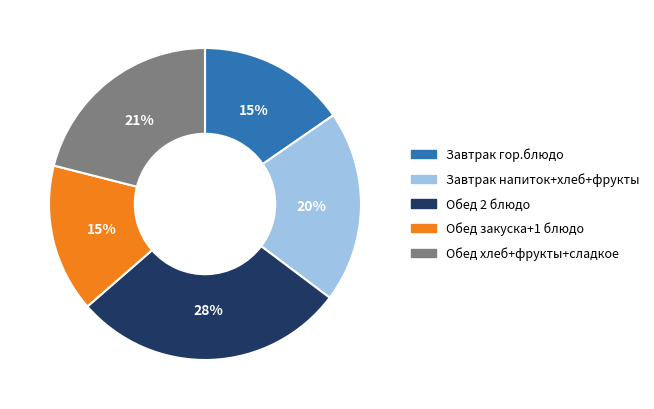

Is the sum of Обед хлеб+фрукты+сладкое and Обед 2 блюдо greater than half?

No